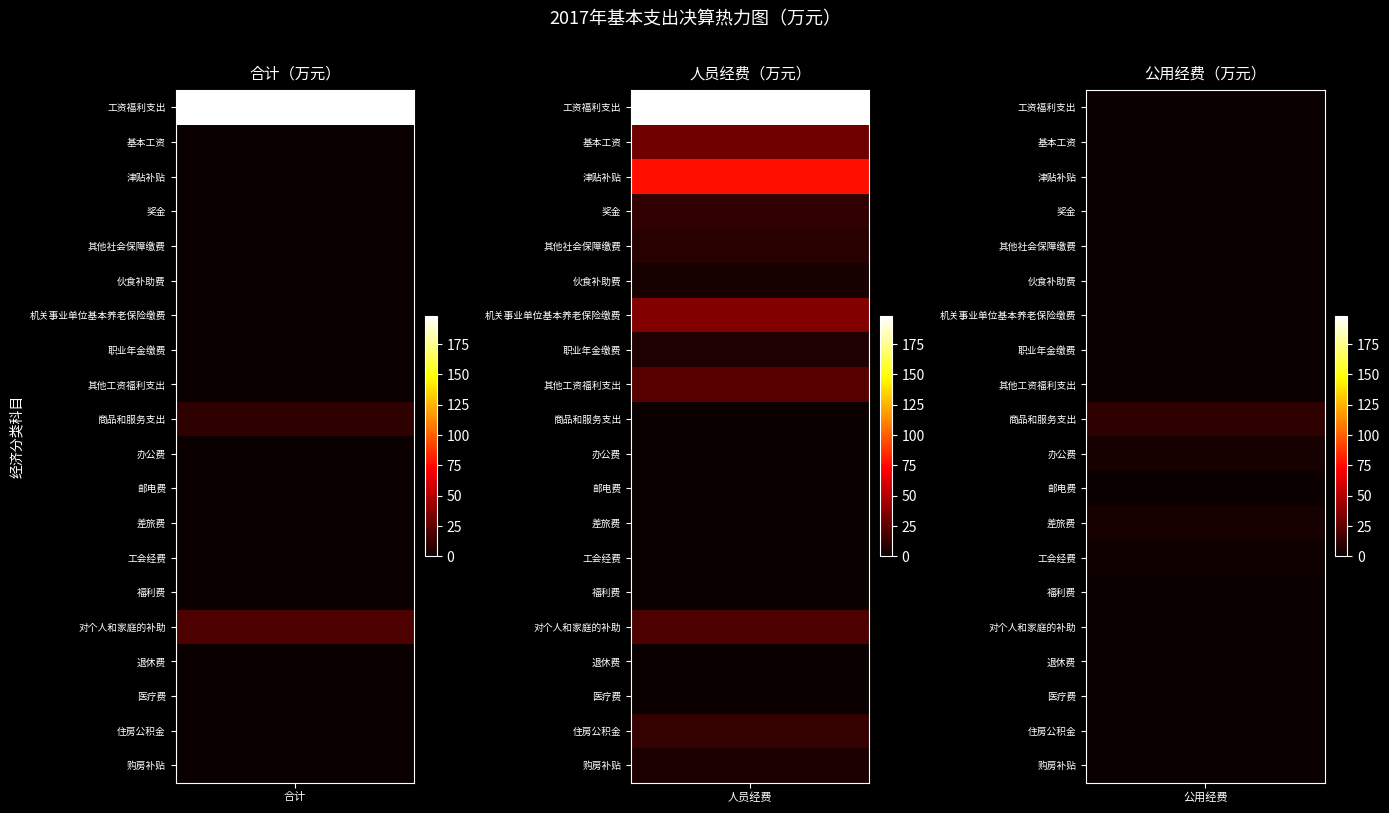

What is the total value across all series at 工资福利支出?

228.9